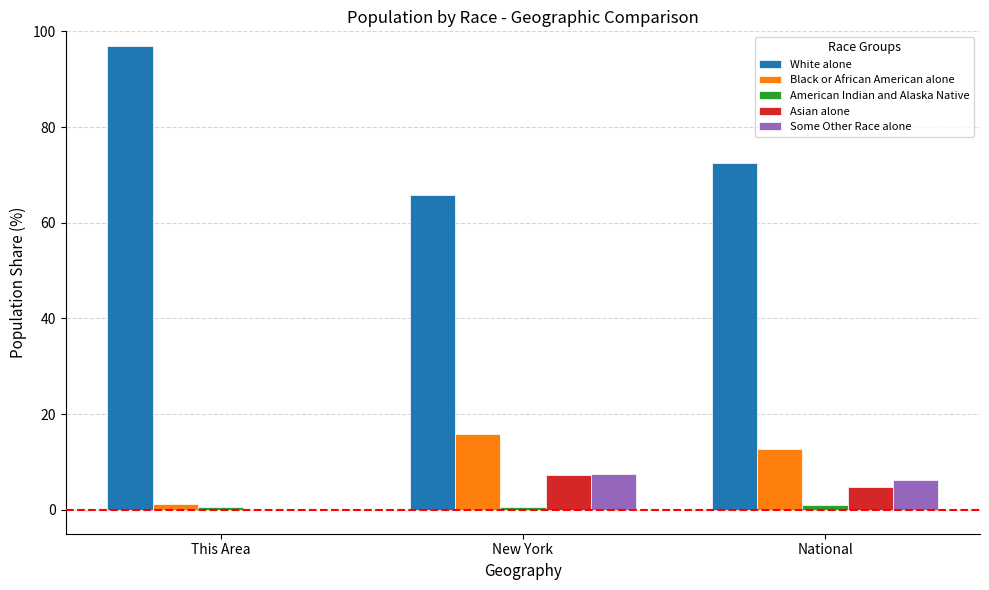

Is it true that Asian alone equals 12.3 at New York?

False